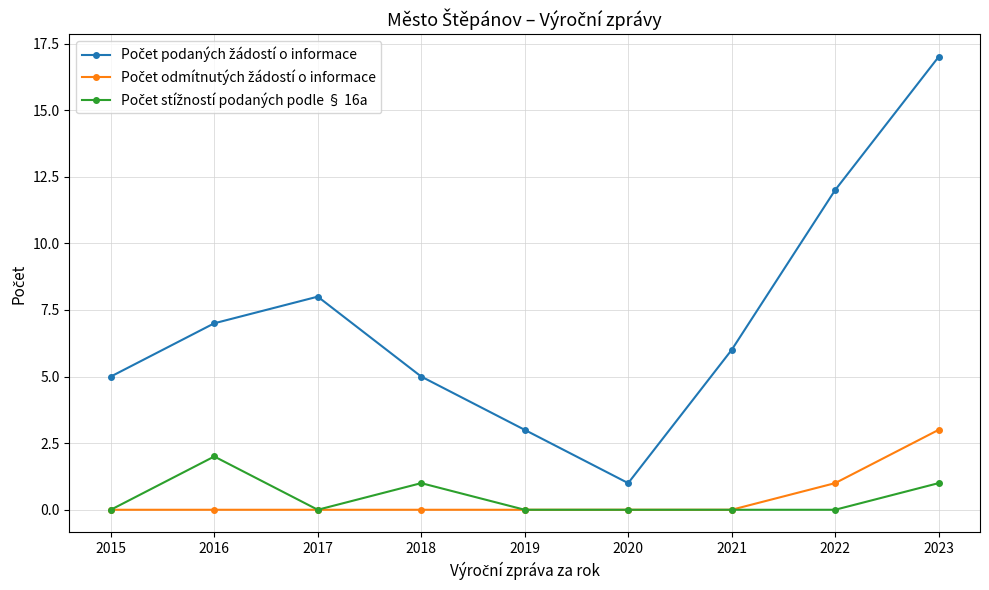

At which category is the sum across all series the highest?

2023